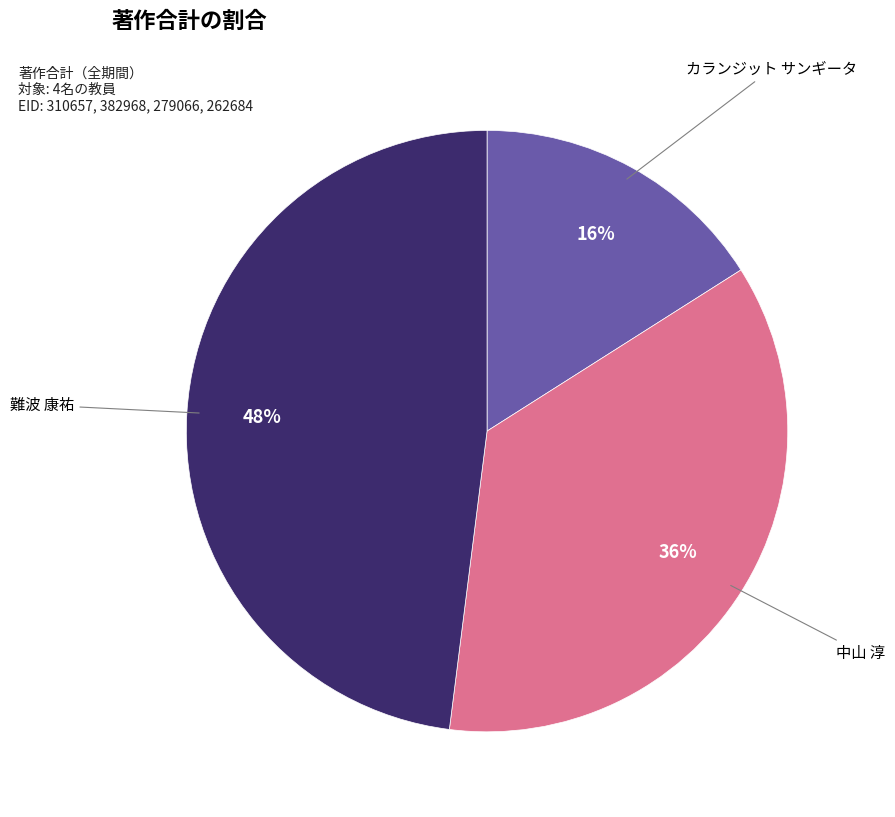

Is there a majority slice in this chart?

No